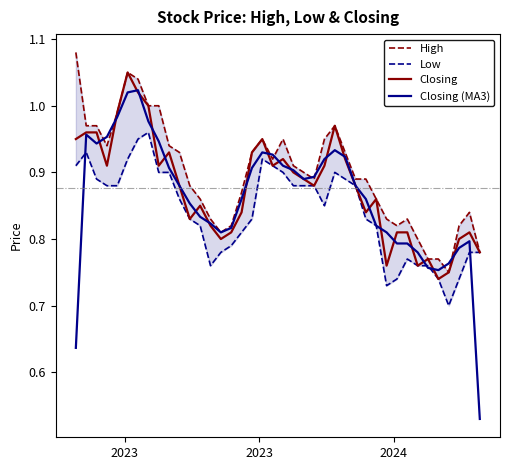

What is the sum of all Low values?

33.6